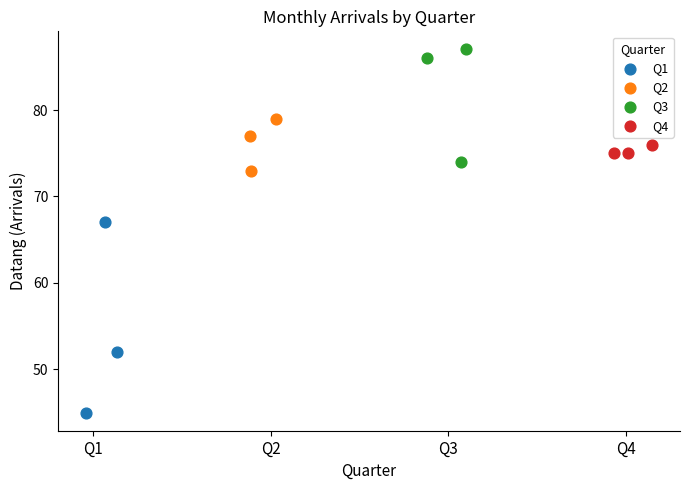

Which series contains the highest Y value?

Q3